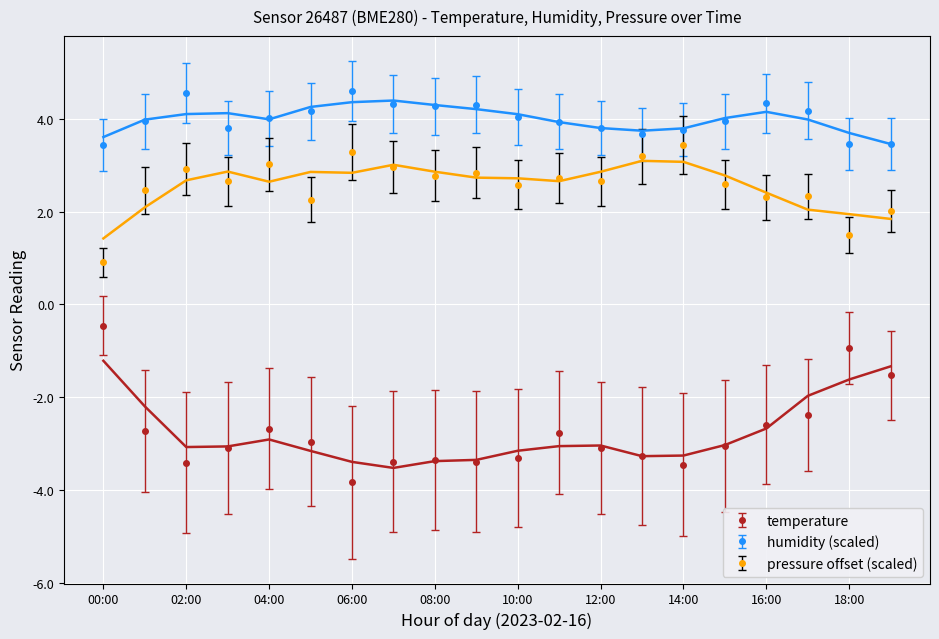

What is the label of the 15th point from the left?

14:00